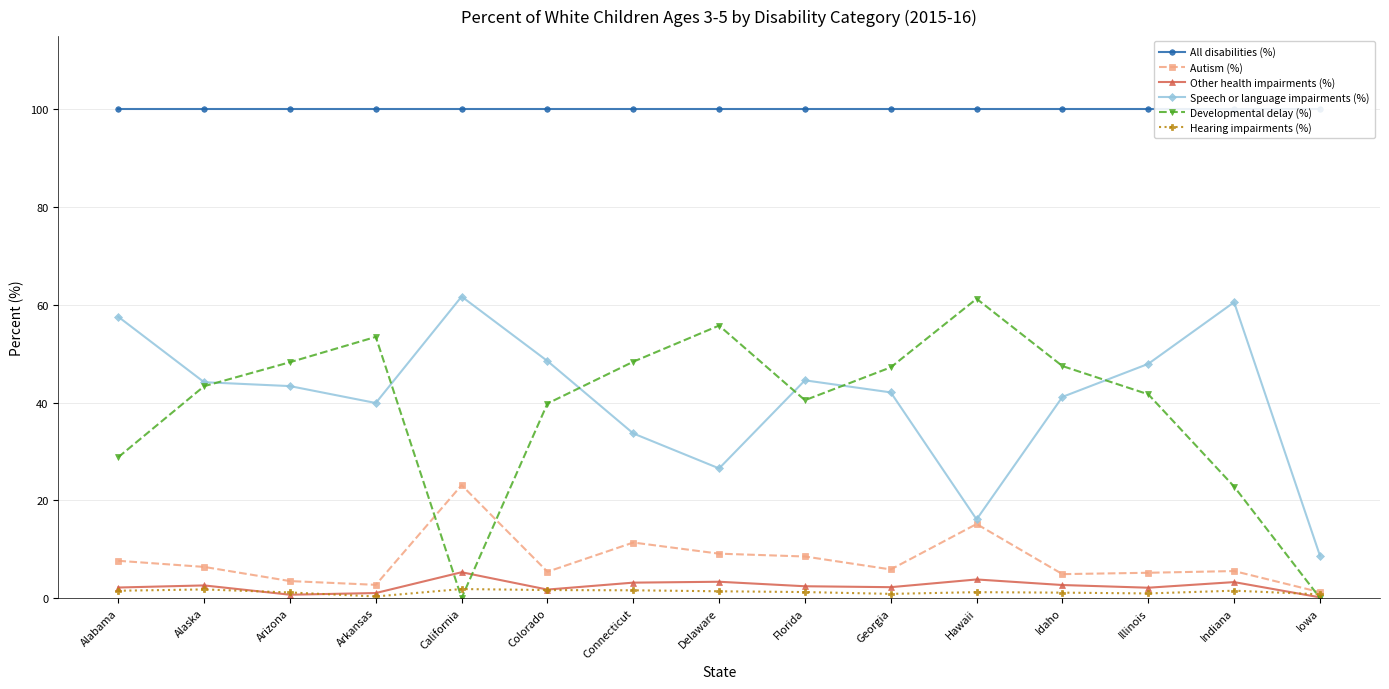

At which label does Hearing impairments (%) reach its minimum?

Arkansas